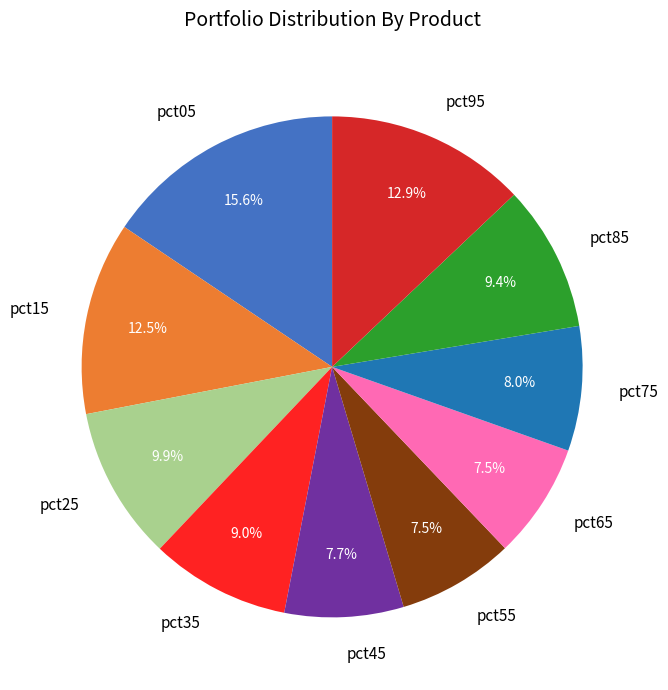

To the nearest percent, what is the average slice percentage?

10%